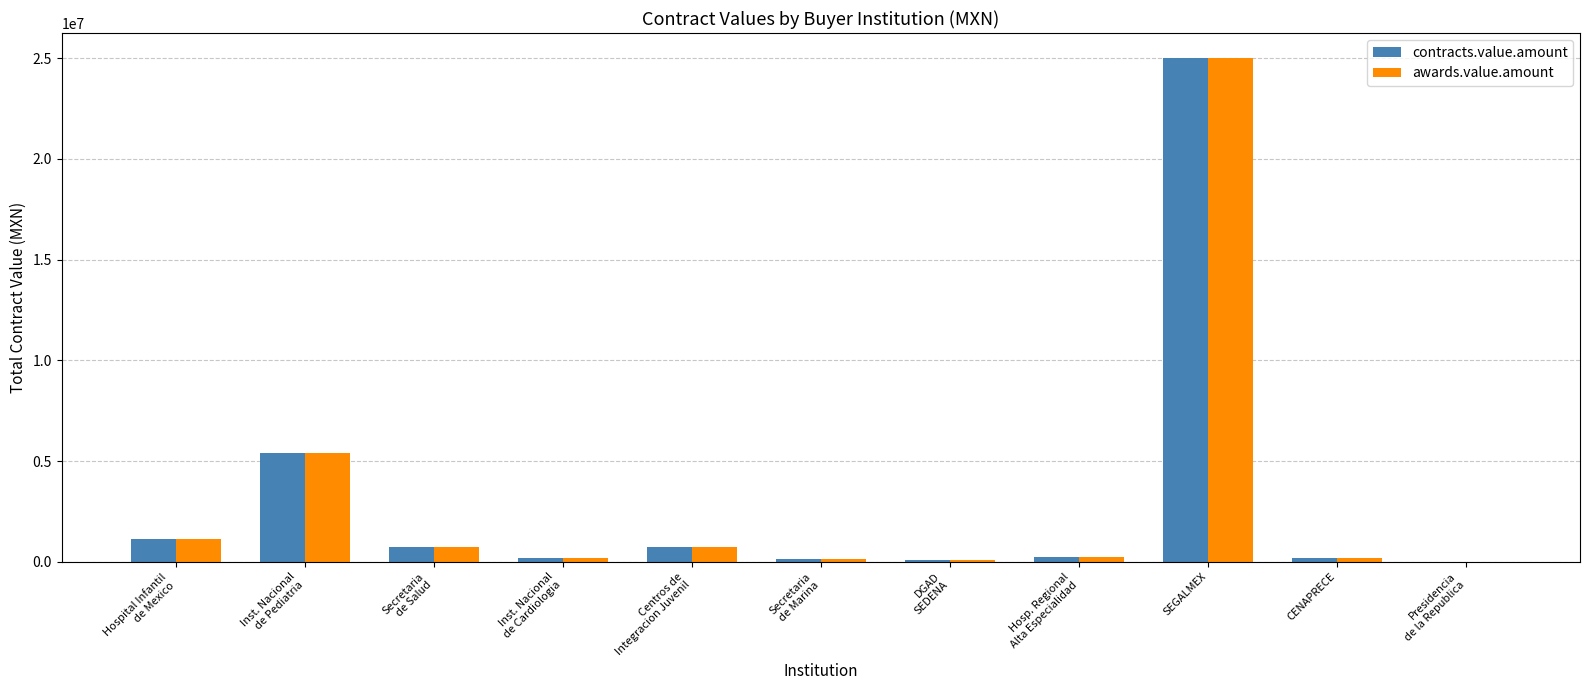

What is the maximum value for awards.value.amount?

24999957.5